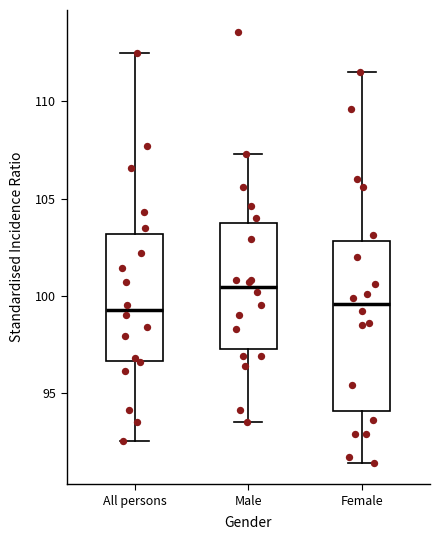

Reading left to right, transcribe this box plot: for each box, give where its median line is, the range the box spans, and where its two whiskers end, as read against the y-axis. The values are not printed on the chart, so give them approximately, as read against the axis.

All persons: median 99.5, box 96.5 to 103.0, whiskers 92.5 to 112.5
Male: median 100.5, box 97.5 to 103.5, whiskers 93.5 to 107.5
Female: median 99.5, box 94.0 to 103.0, whiskers 91.5 to 111.5